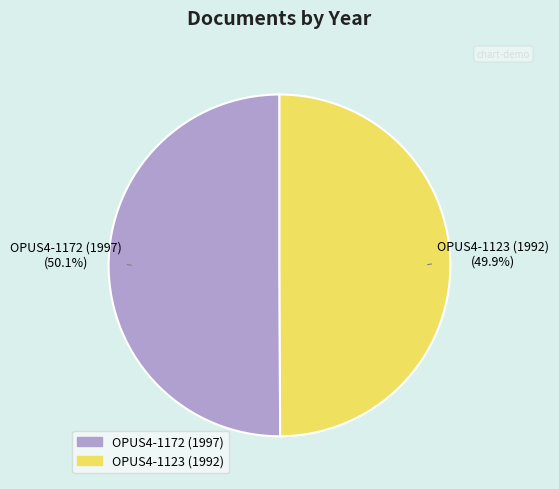

How many slices are in this pie chart?

2